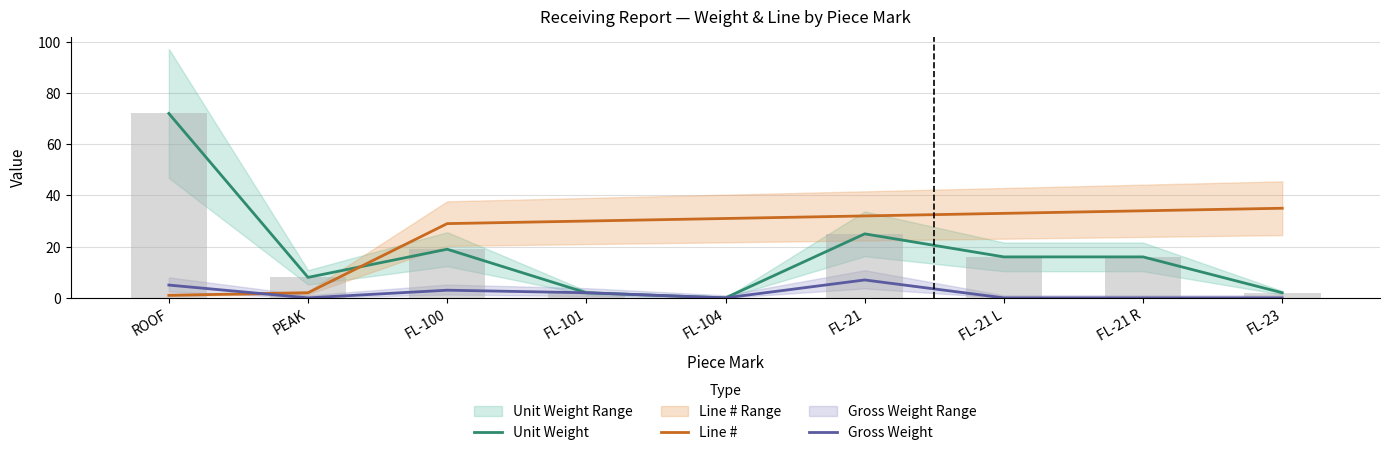

The value of Unit Weight at ROOF is 100. True or false?

False